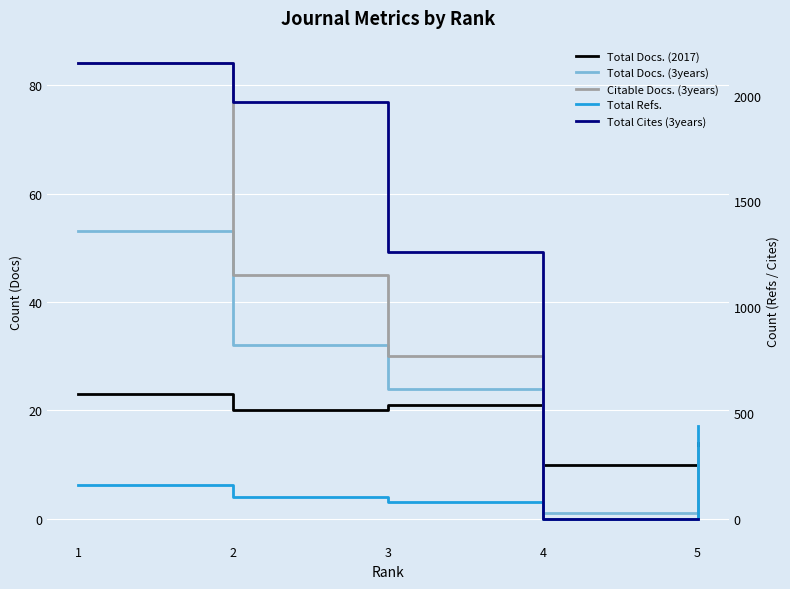

Reading left to right, list all the values displayed in this chart.

Total Docs. (2017): 1=23	2=20	3=21	4=10	5=14
Total Docs. (3years): 1=53	2=32	3=24	4=1	5=13
Citable Docs. (3years): 1=84	2=45	3=30	4=0	5=13
Total Refs.: 1=162	2=103	3=80	4=0	5=437
Total Cites (3years): 1=2152	2=1969	3=1263	4=0	5=1